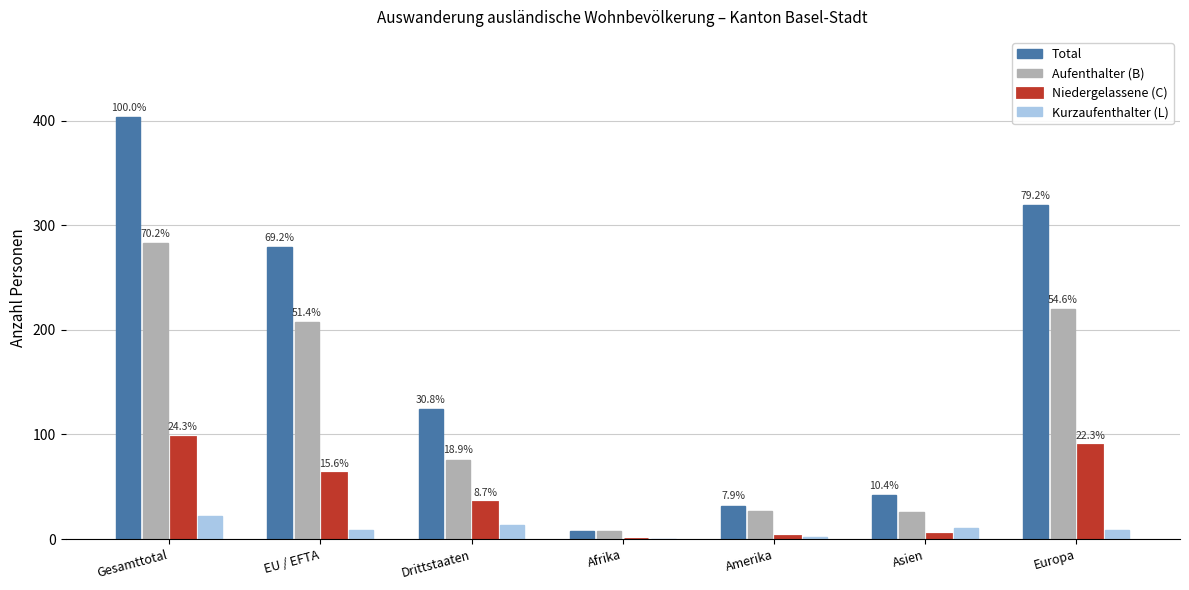

What is the sum of the Aufenthalter (B) values at Afrika and Gesamttotal?

291